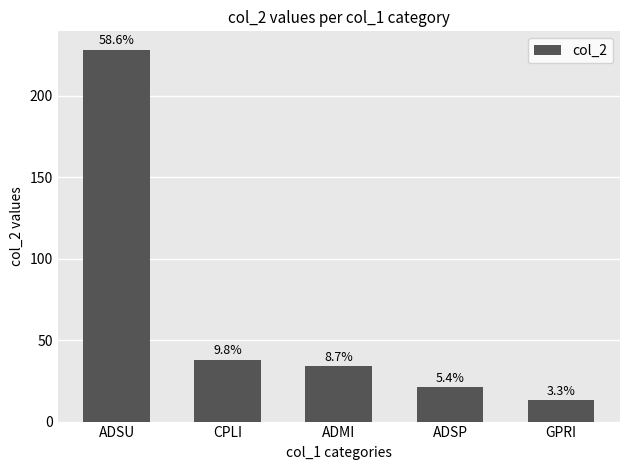

List the labels in order of value, smallest first.

GPRI, ADSP, ADMI, CPLI, ADSU